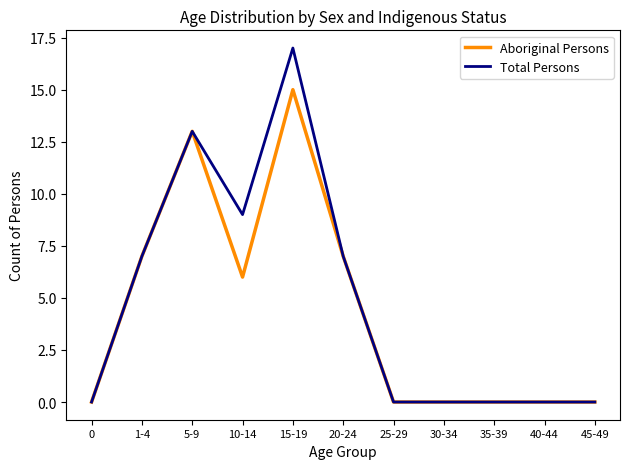

Where is the first local maximum for Total Persons?

5-9